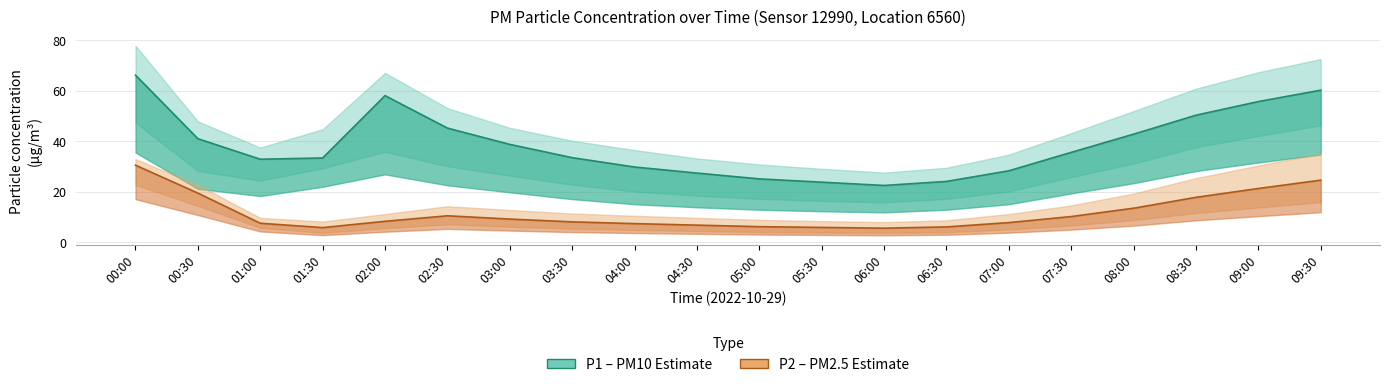

Reading left to right, what are all the values shown in this chart?

P1 (PM10): 66.2	41.0	32.9	33.4	58.0	45.2	38.8	33.5	29.8	27.4	25.1	23.8	22.5	24.1	28.3	35.6	42.8	50.3	55.7	60.2
P2 (PM2.5): 30.5	19.5	7.5	5.8	8.3	10.5	9.2	8.1	7.4	6.8	6.2	5.9	5.6	6.1	7.8	10.2	13.5	17.8	21.3	24.6